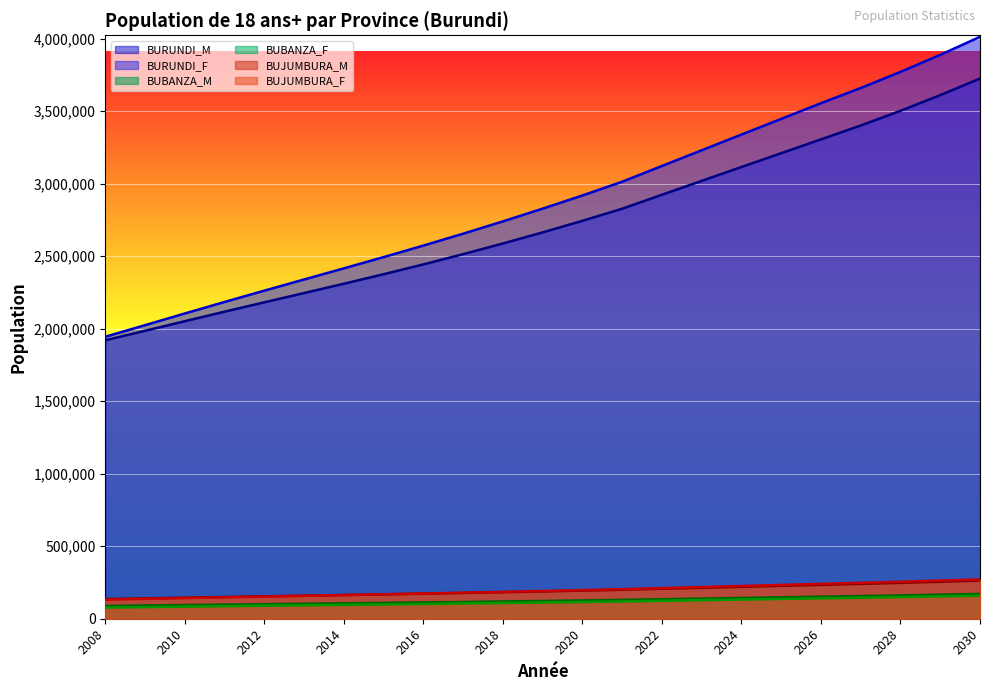

At 2026, list the series in order from largest to smallest.

BURUNDI_F, BURUNDI_M, BUJUMBURA_F, BUJUMBURA_M, BUBANZA_M, BUBANZA_F